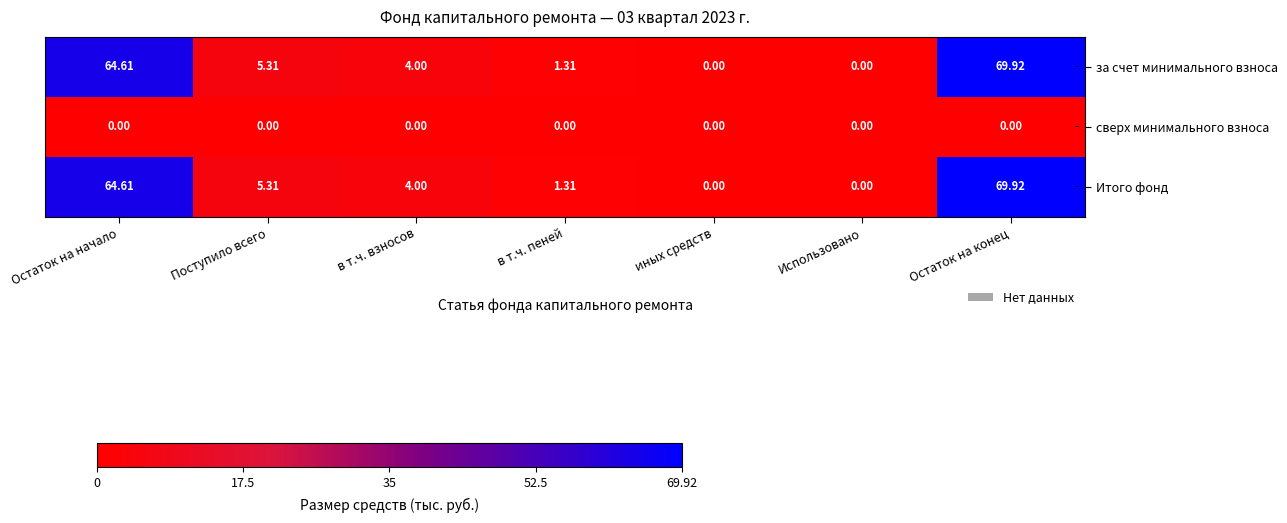

At which label does за счет минимального взноса reach its peak?

Остаток на конец